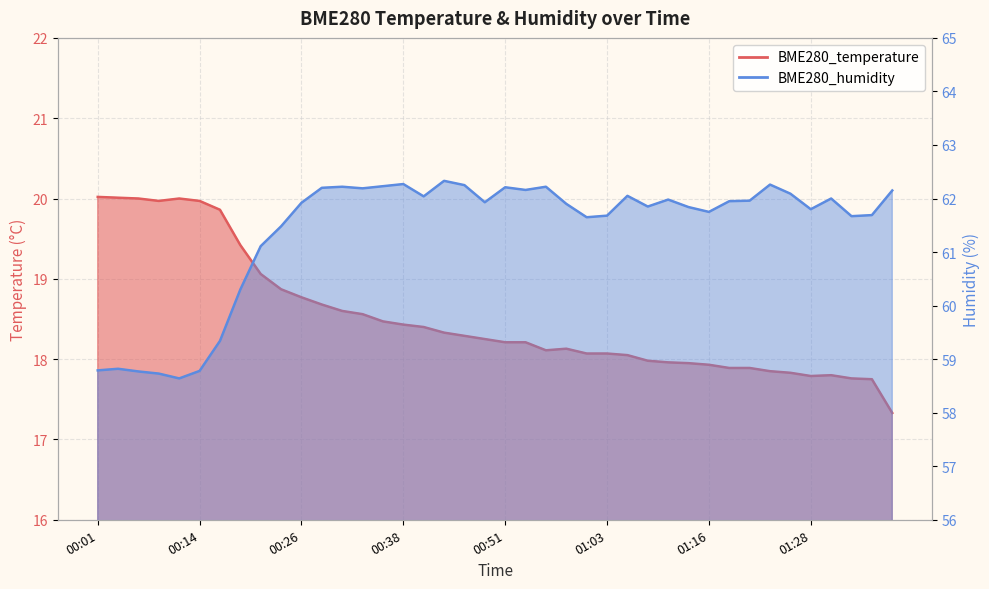

What is the label of the 30th point from the left?

01:13